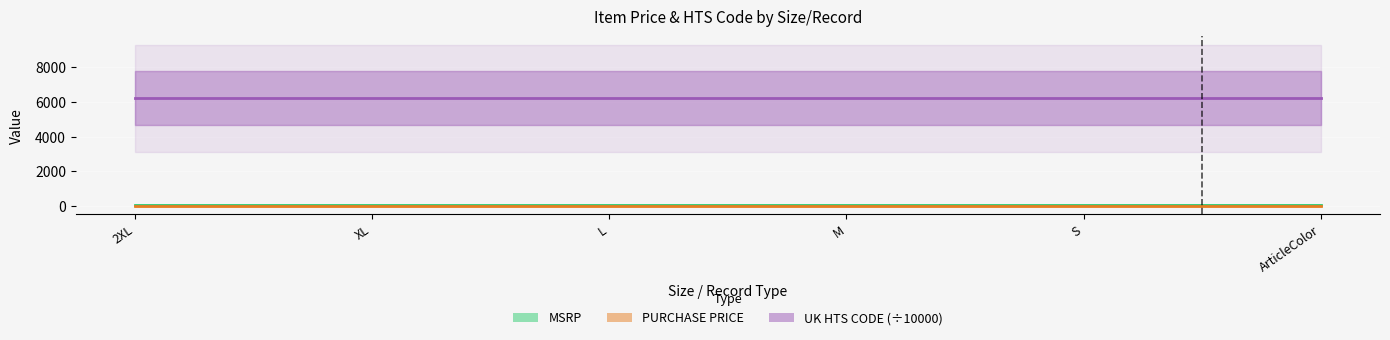

What is the label of the 6th point from the left?

ArticleColor